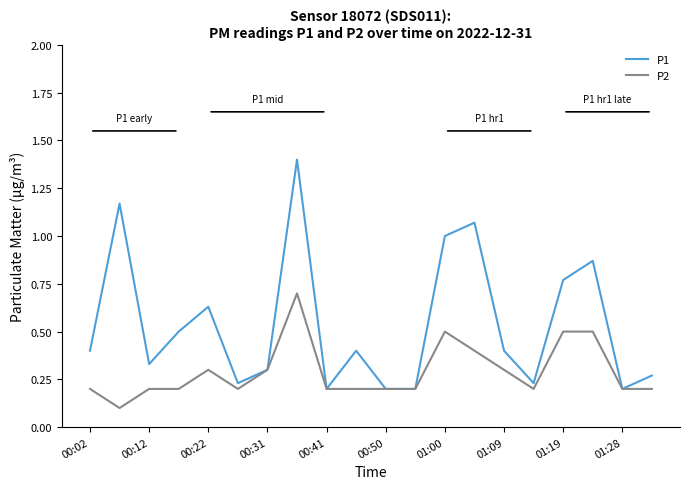

Rank the series by their maximum value, from lowest to highest.

P2, P1